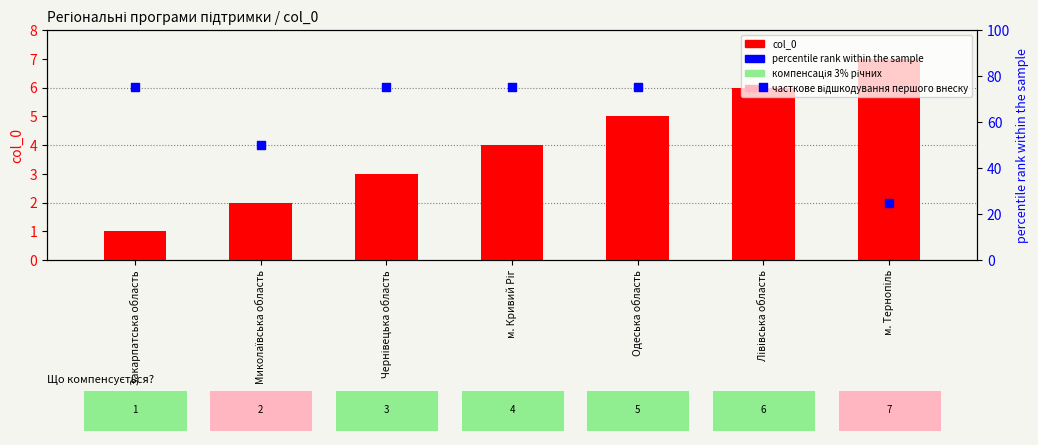

At how many categories does at least one series exceed 2?

7